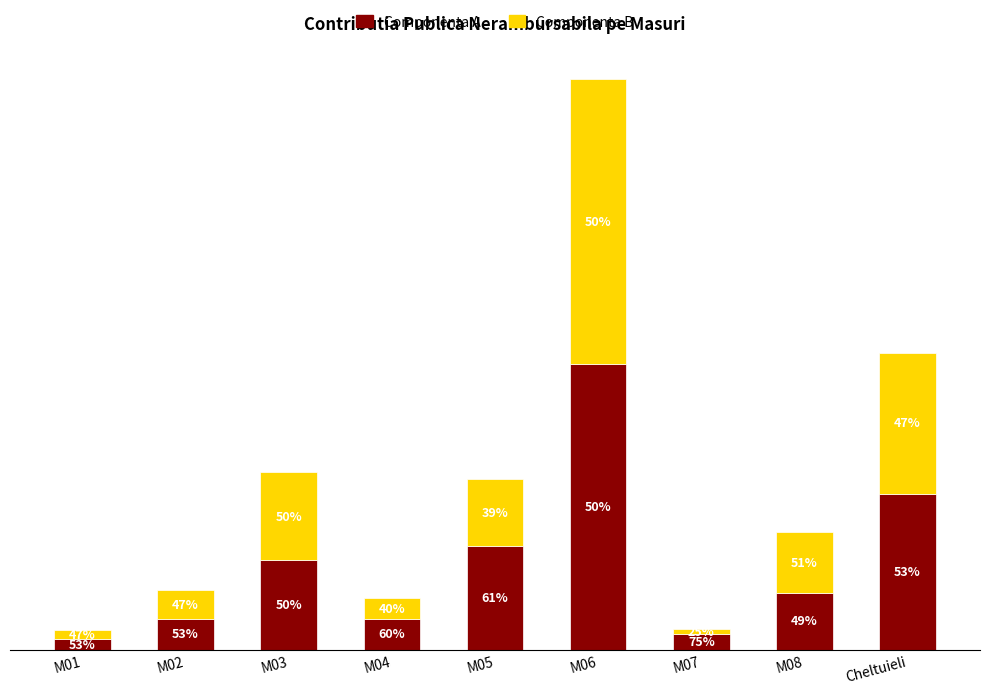

Does the chart contain stacked bars?

Yes